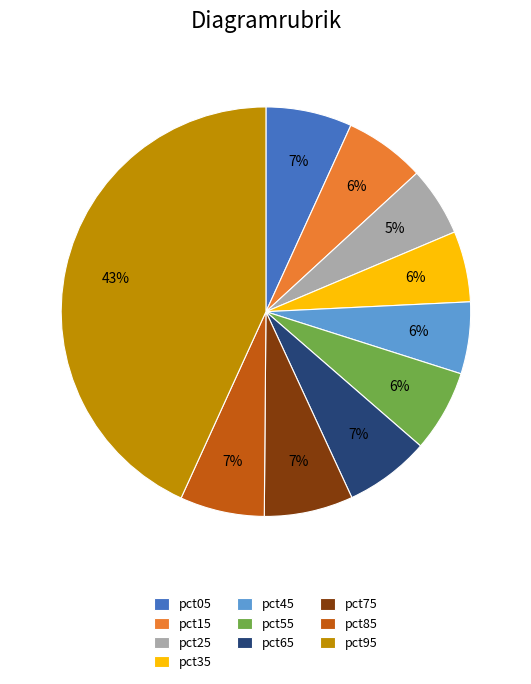

True or false: pct65 accounts for 7% of the total.

True